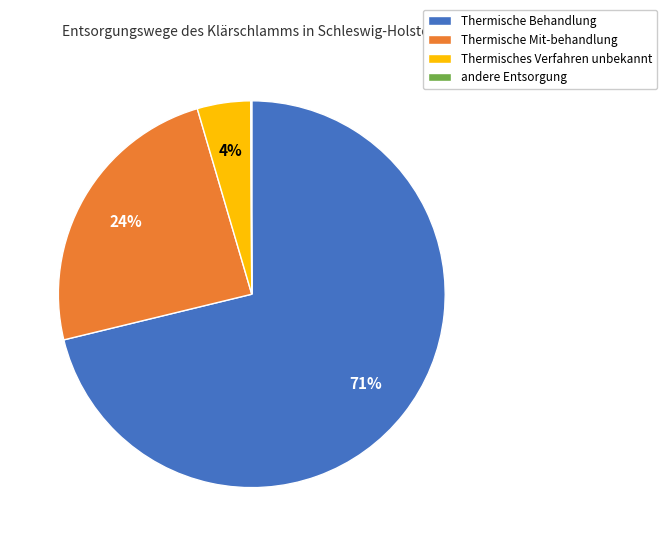

The Thermische Mit-behandlung slice represents 36% of the pie. True or false?

False